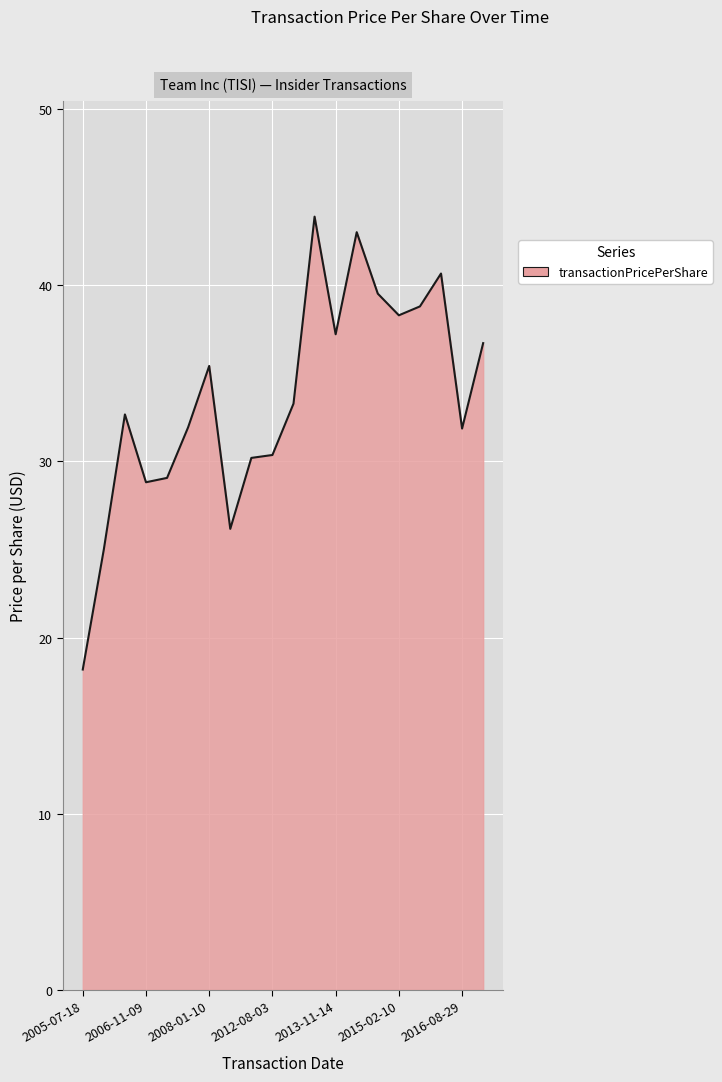

What is the greatest value displayed?

43.9